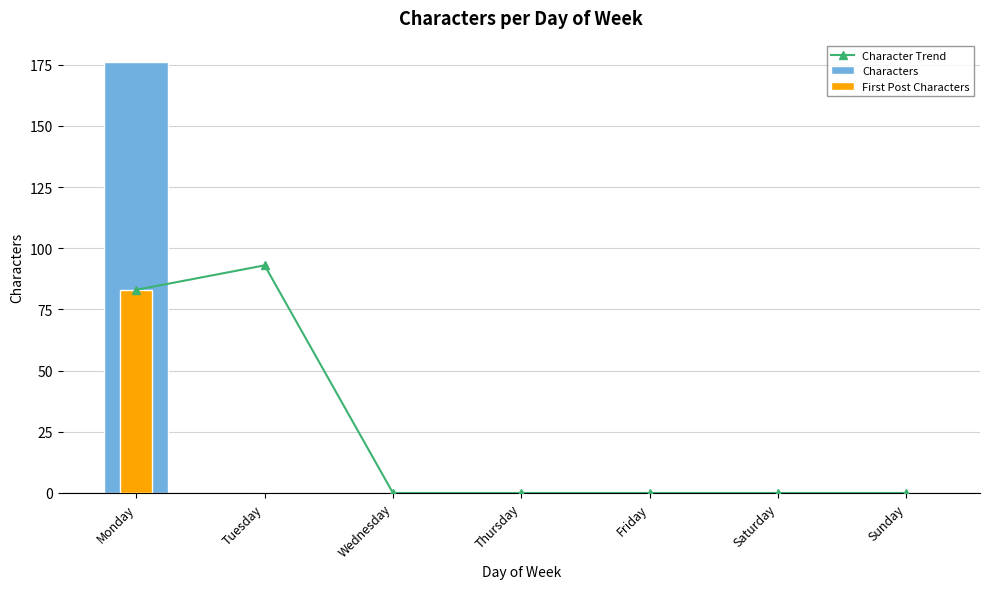

Which series changed the most between Monday and Sunday?

Characters